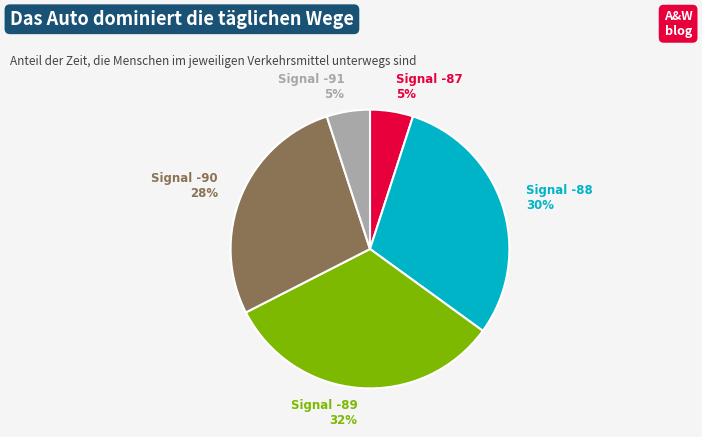

Is there a majority slice in this chart?

No